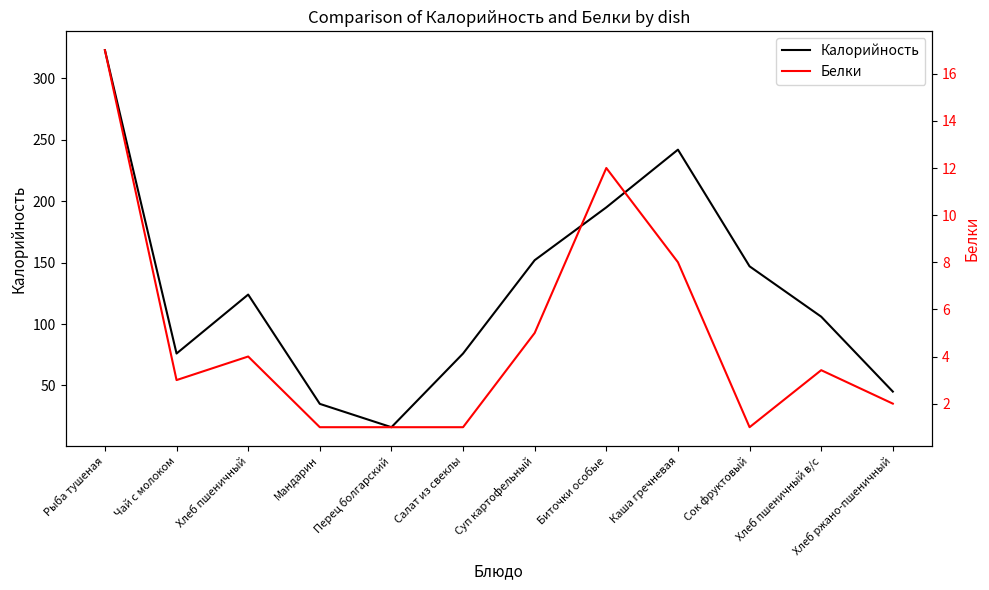

True or false: Белки and Калорийность cross at least once.

False